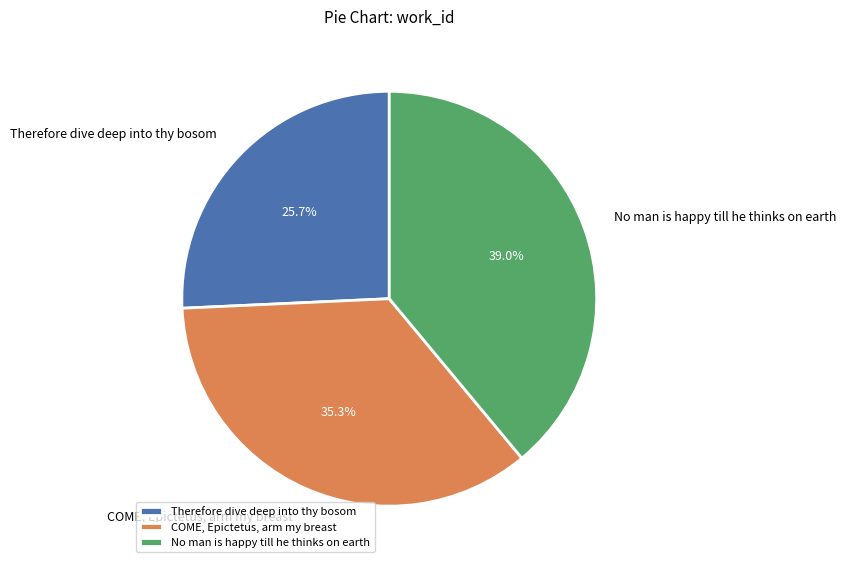

Which slice is the smallest?

Therefore dive deep into thy bosom